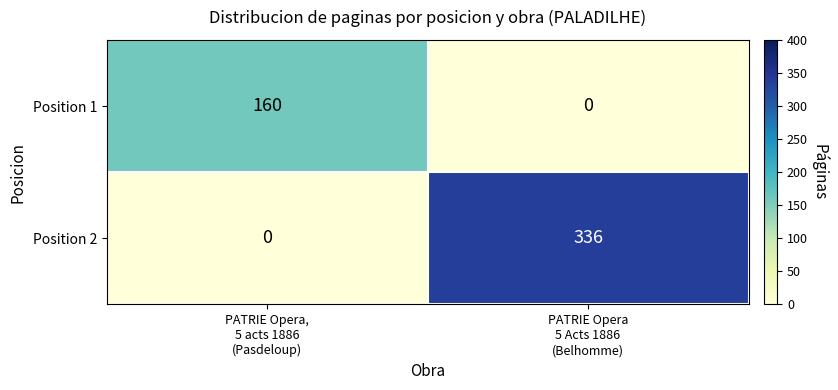

How many values in Position 2 are above zero?

1